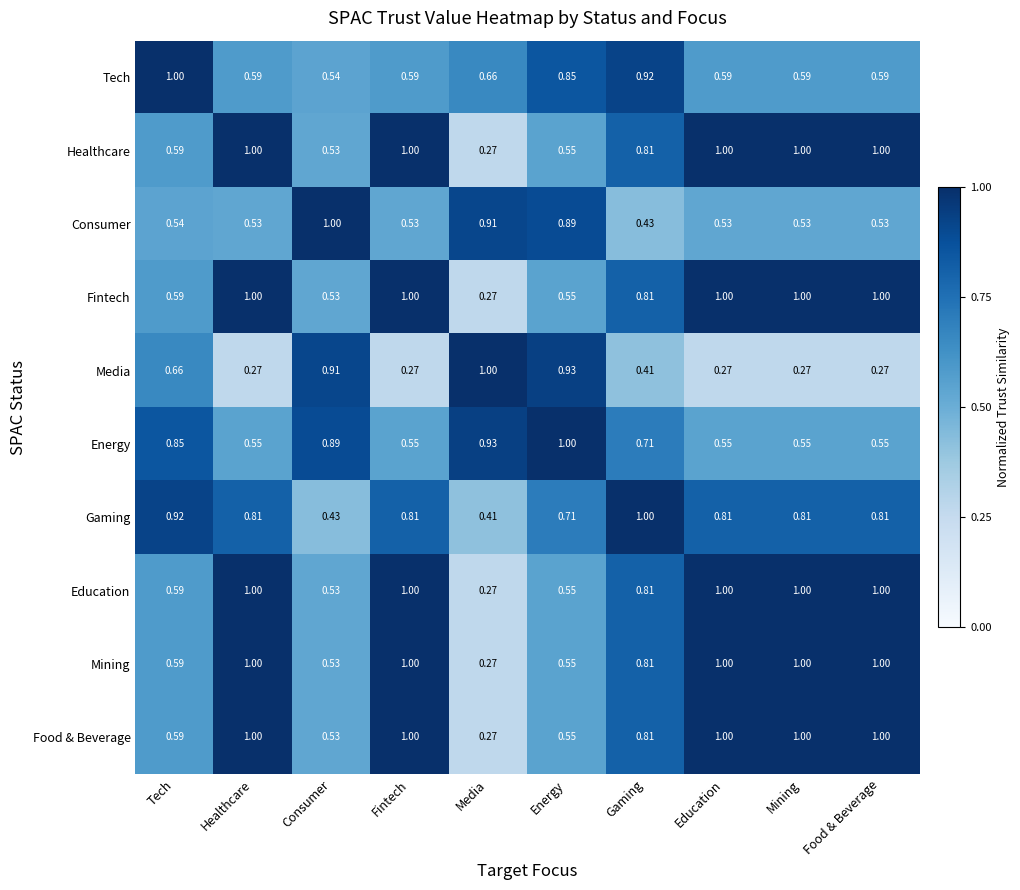

Is the value of Food & Beverage at Fintech greater than the value of Media at Gaming?

Yes